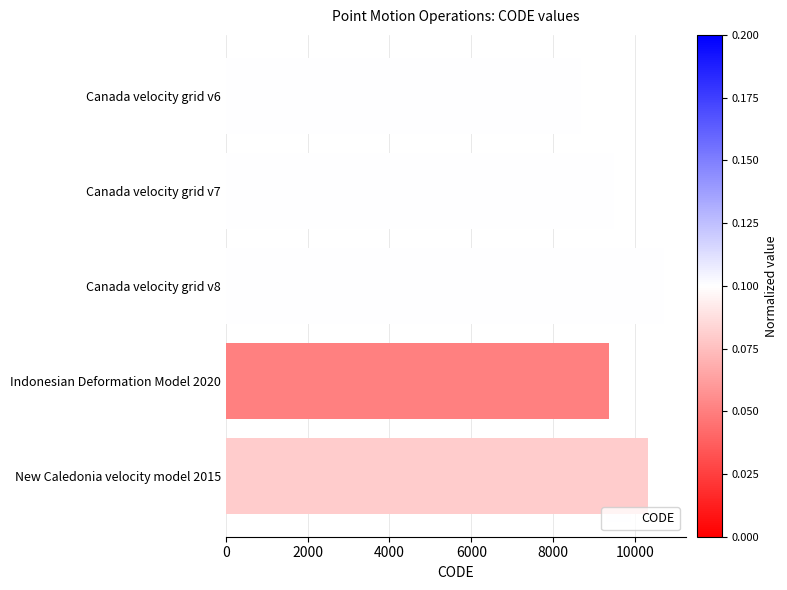

Which label corresponds to the largest value in the chart?

Canada velocity grid v8